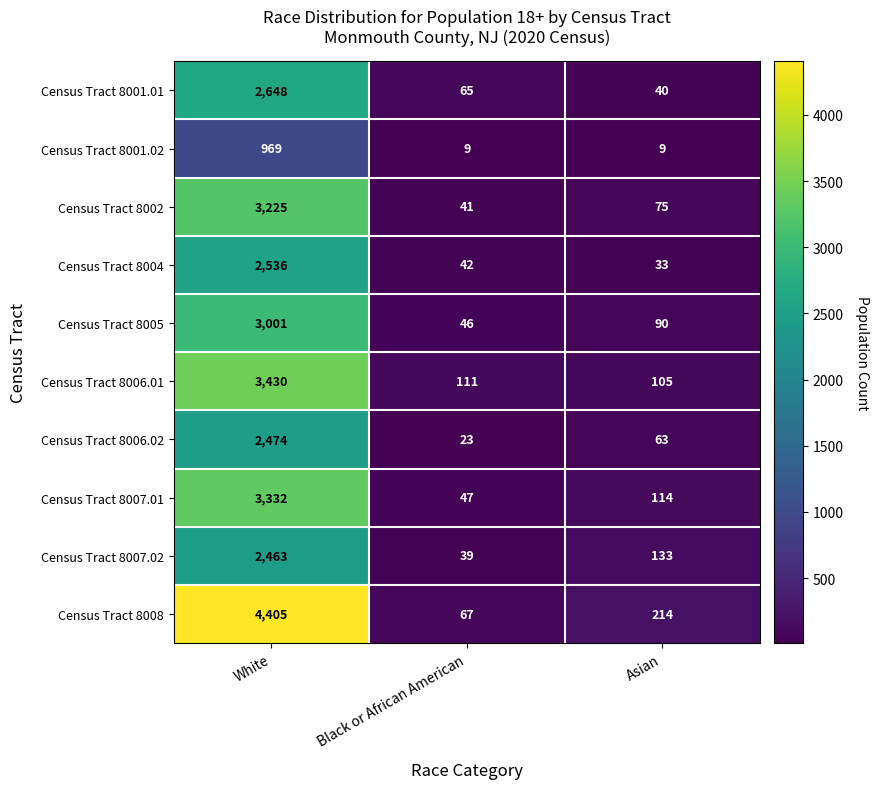

Which series has the largest total across all categories?

Census Tract 8008